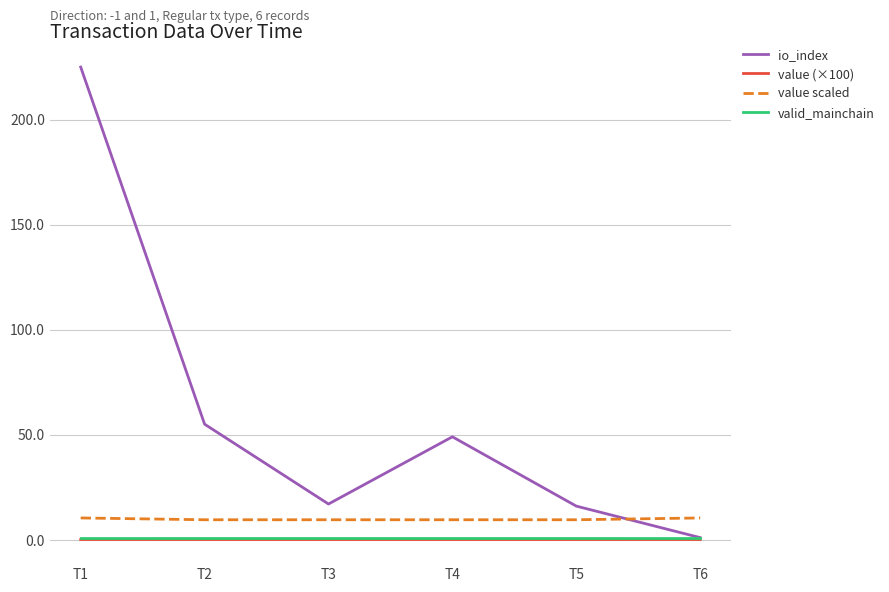

What is the total value across all series at T4?

59.6